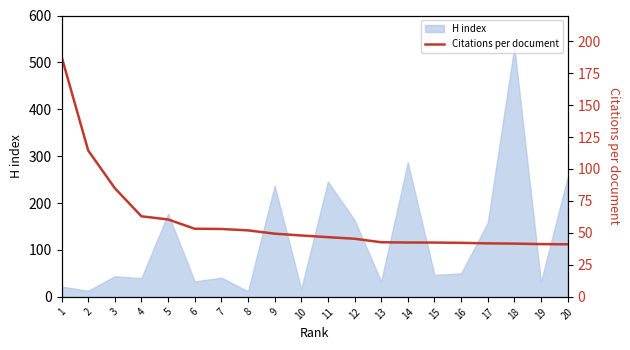

True or false: H index has a value of 919 at 18.

False